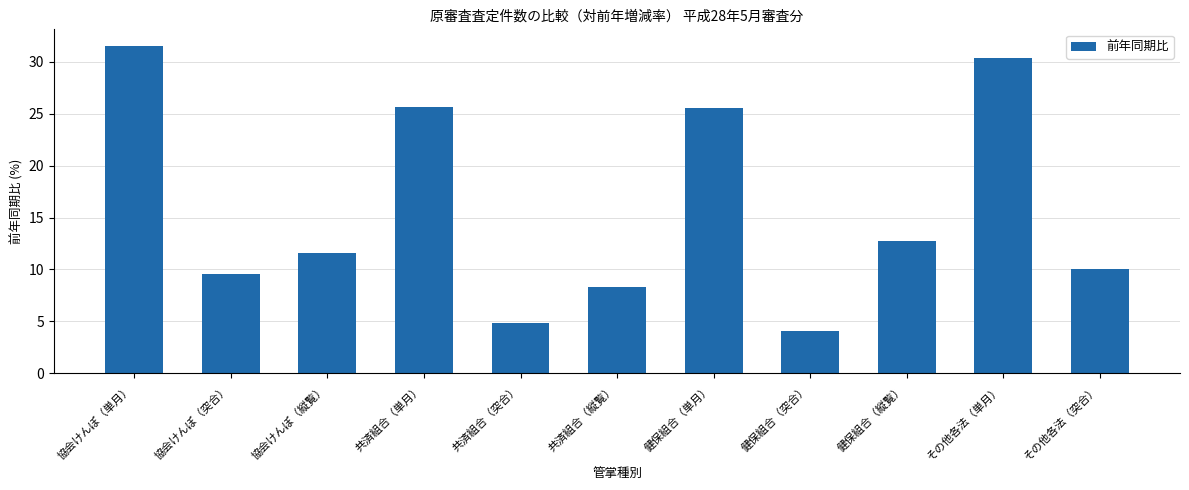

Reading left to right, transcribe all the data shown in this chart.

31.5	9.6	11.6	25.6	4.8	8.3	25.6	4.0	12.8	30.4	10.1